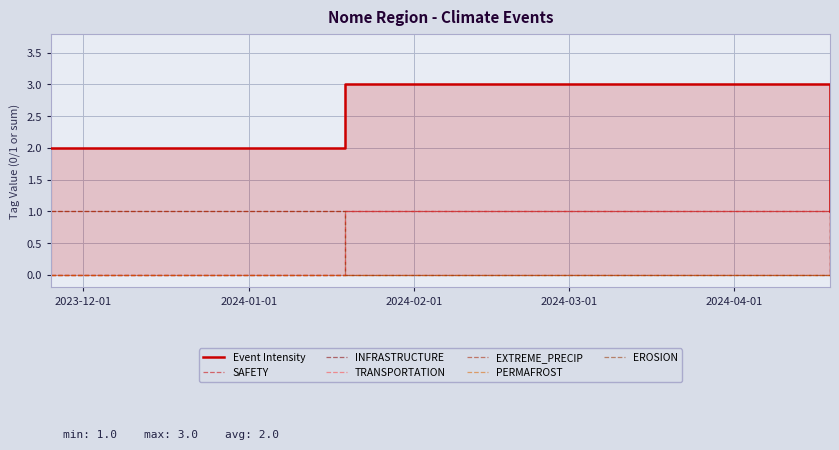

Between 2024-01-19 and 2024-04-19, which series saw the biggest shift?

SAFETY